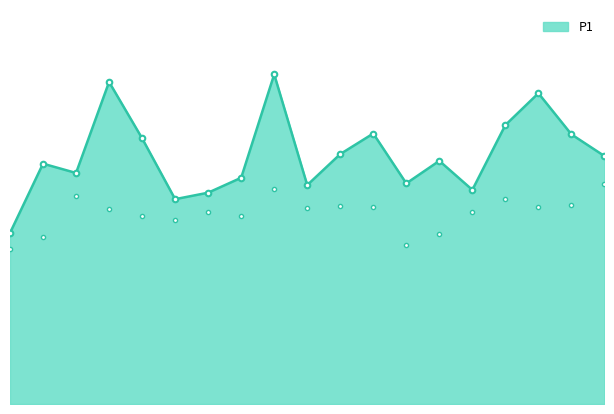

Does the chart display data point markers on the line(s)?

Yes